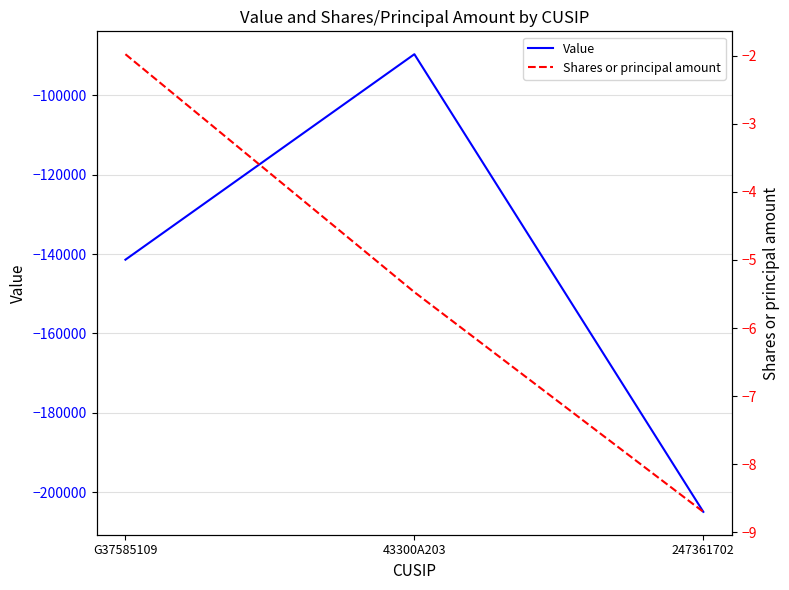

Reading left to right, extract all data points from this chart.

Value: G37585109=-141400.0	43300A203=-89617.0	247361702=-204950.0
Shares or principal amount: G37585109=-2.0	43300A203=-5.5	247361702=-8.7